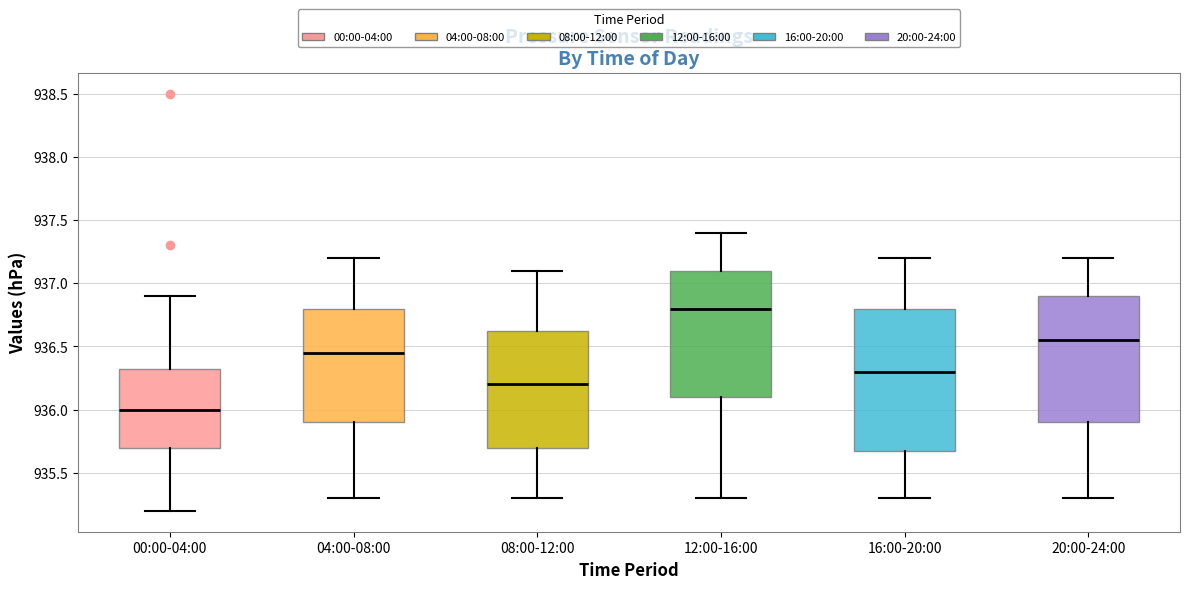

Which box's median line is the lowest?

00:00-04:00